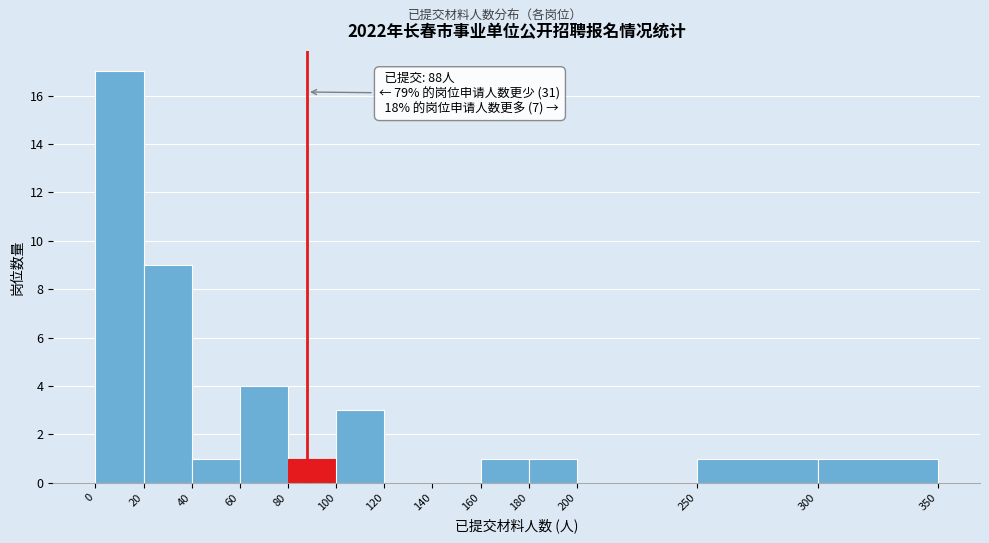

Over which range of the x-axis is the bar tallest?

0 to 20